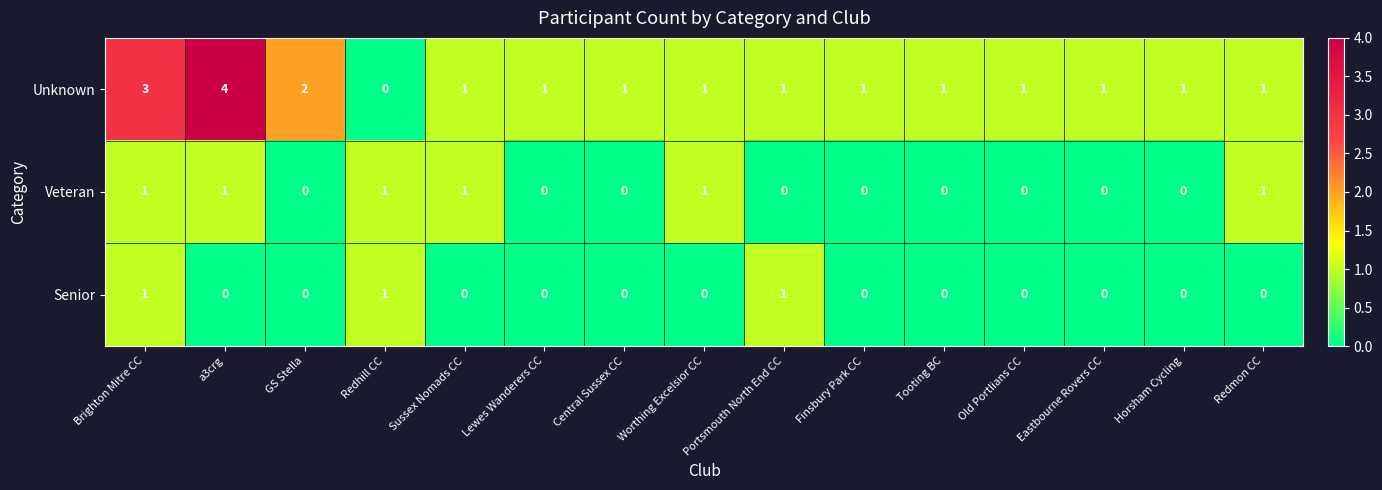

Rank the series by their average value, from lowest to highest.

Senior, Veteran, Unknown